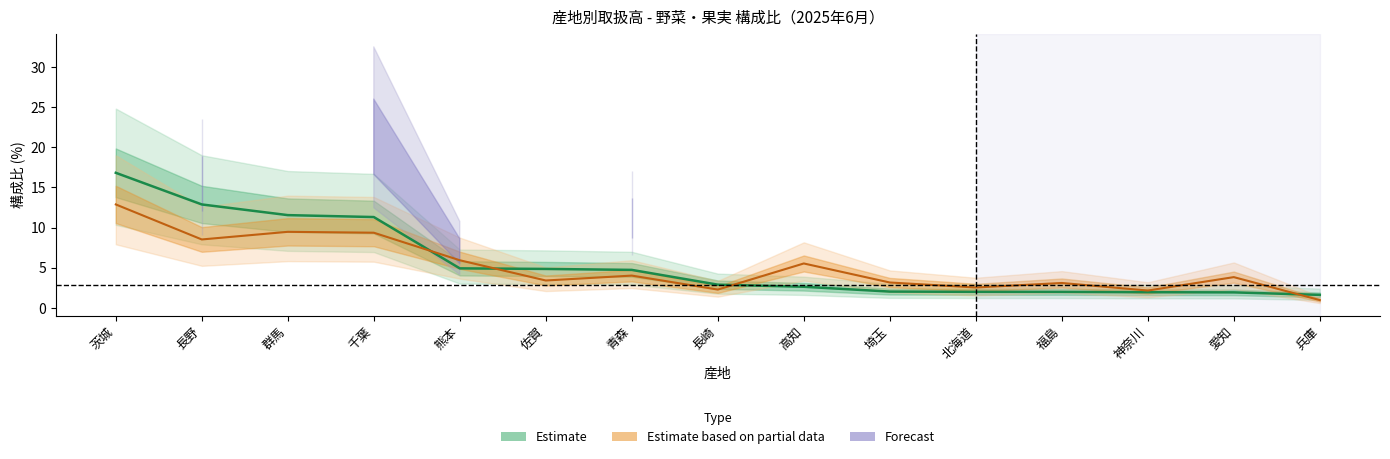

What is the difference between the maximum and second lowest values in the 野菜数量 series?

14.9